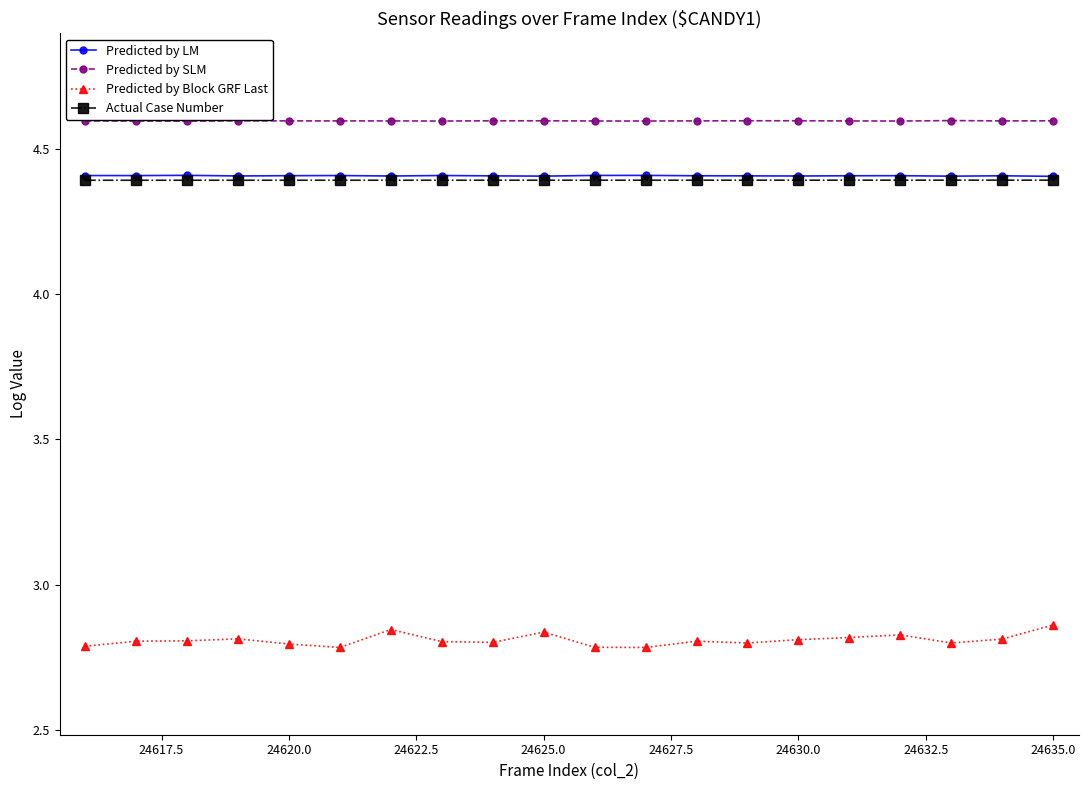

What is the lowest value of the Actual Case Number series?

4.4